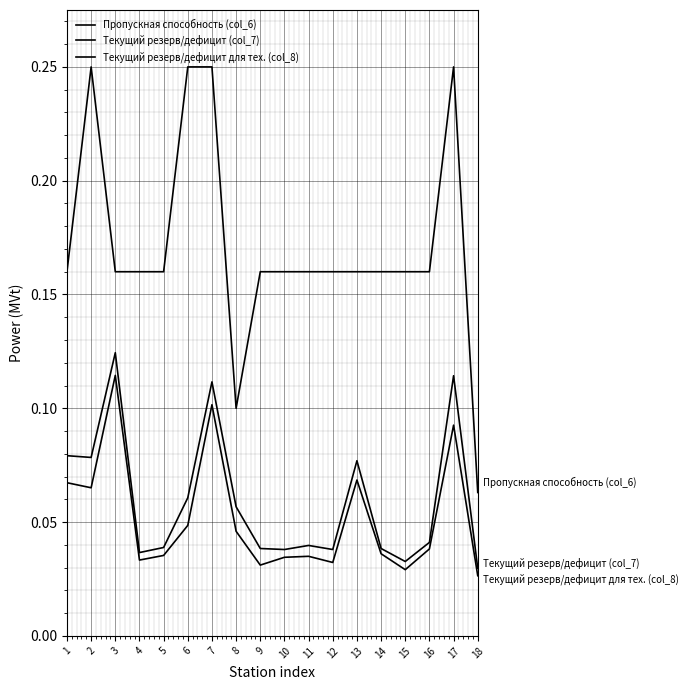

How many lines are shown in the chart?

3